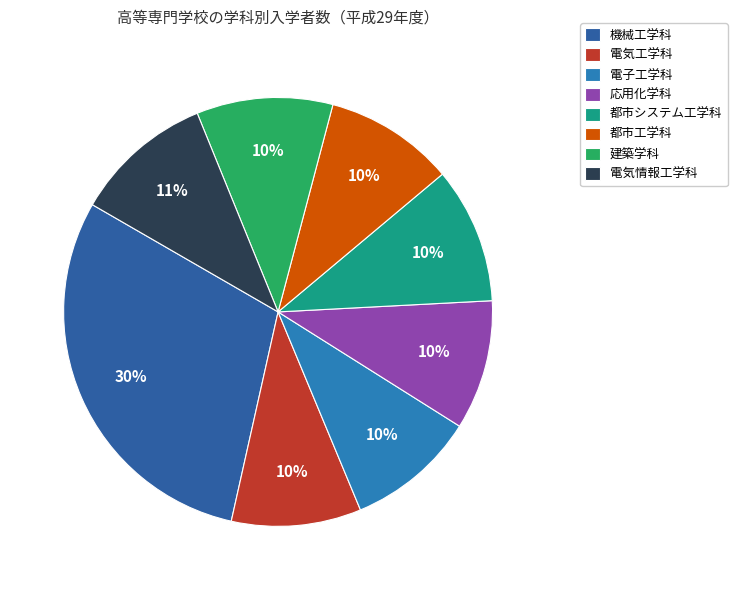

How many slices are in this pie chart?

8